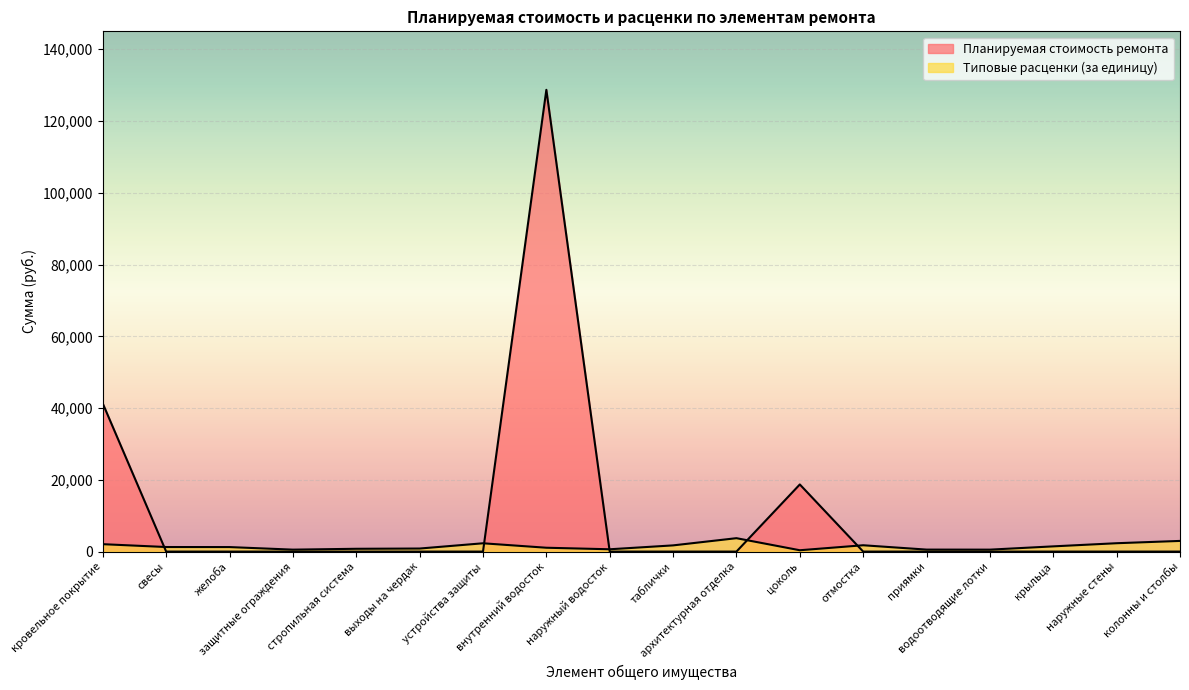

The value of Планируемая стоимость ремонта at цоколь is 11874.4. True or false?

False